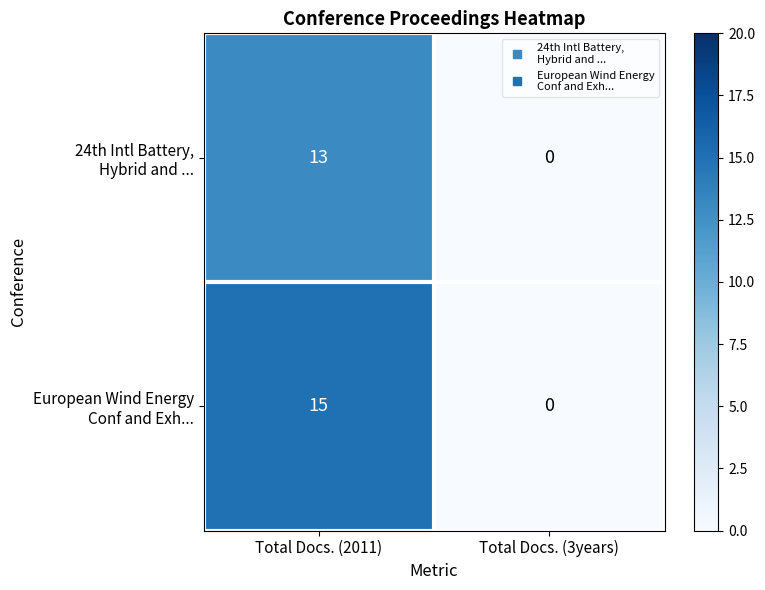

At which category does the chart reach its minimum across all series?

Total Docs. (3years)